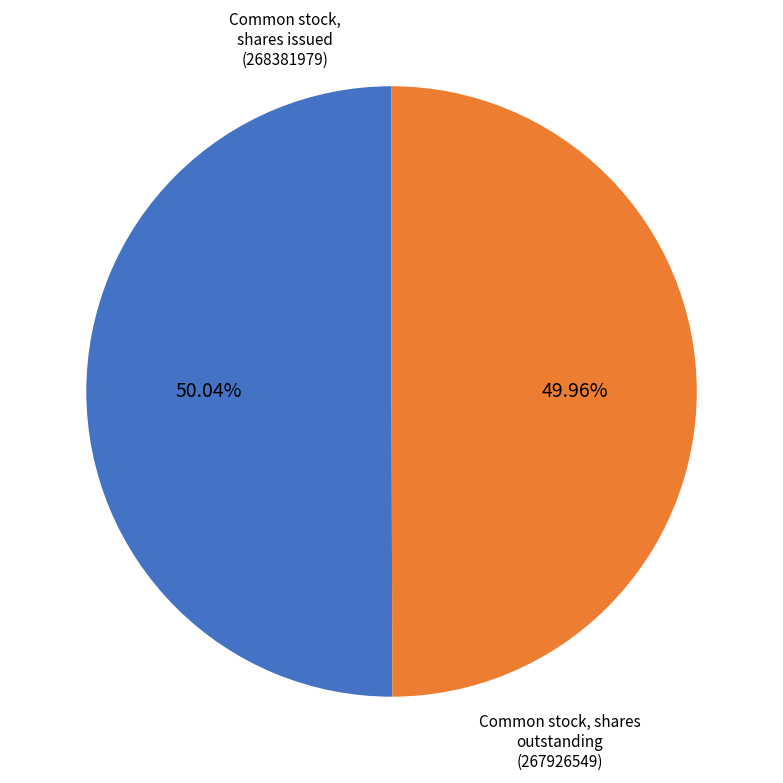

Approximately how many times larger is the value at Common stock, shares issued compared to Common stock, shares outstanding?

1.0